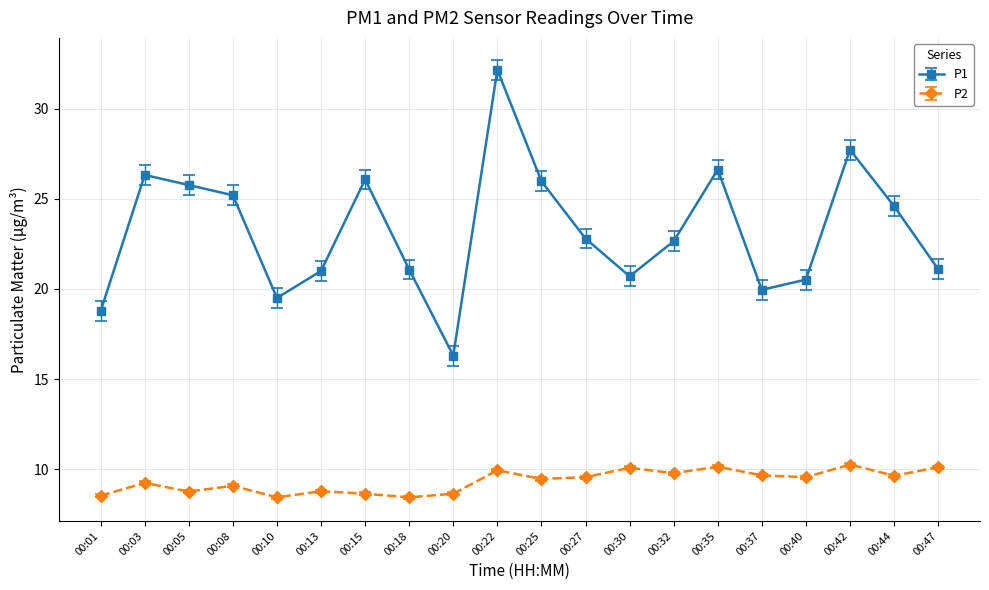

At which category does P1 reach its first local valley?

00:10